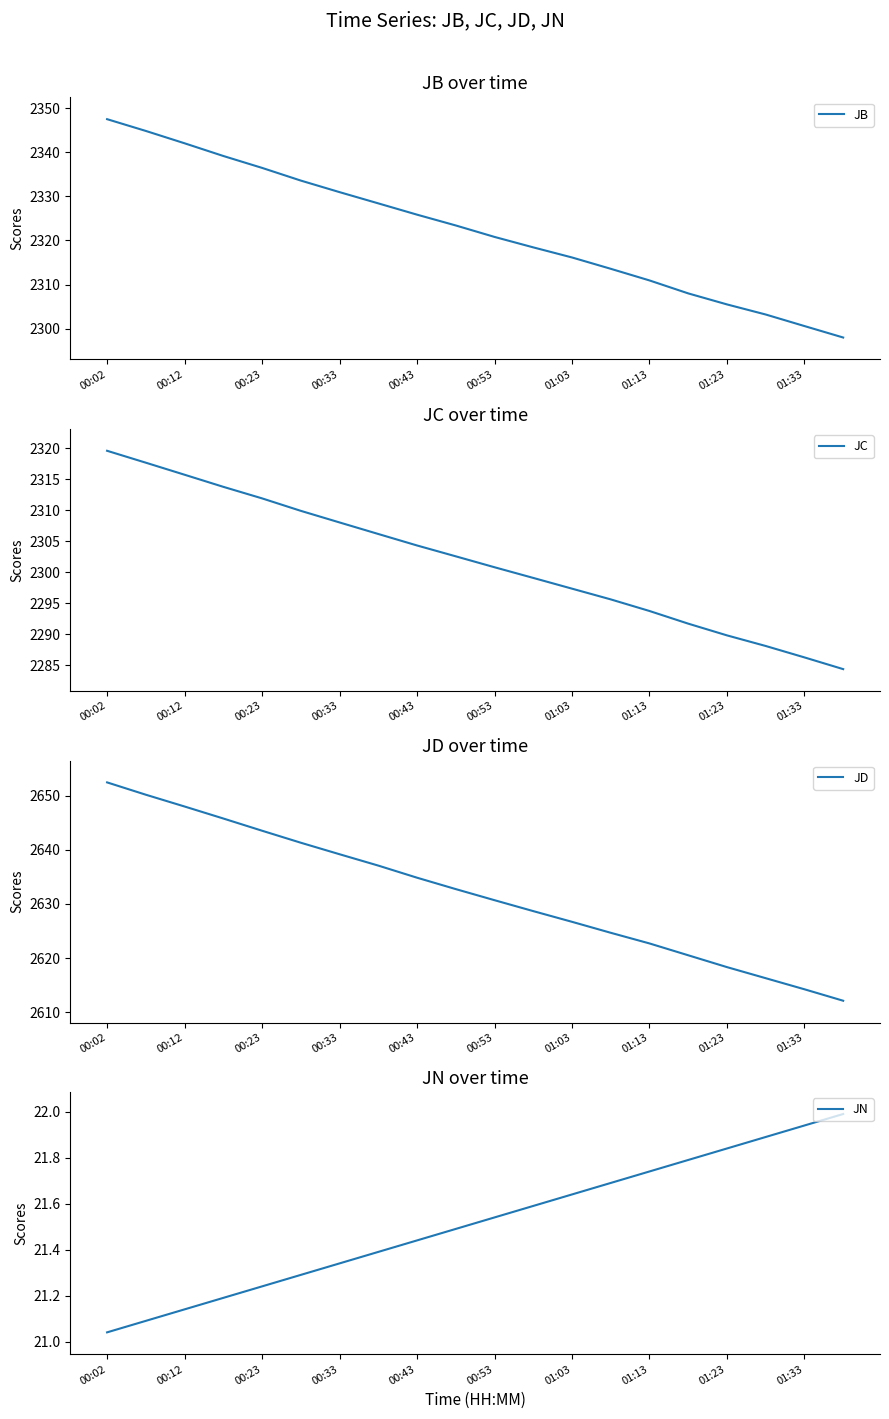

How many series are shown in this chart?

4